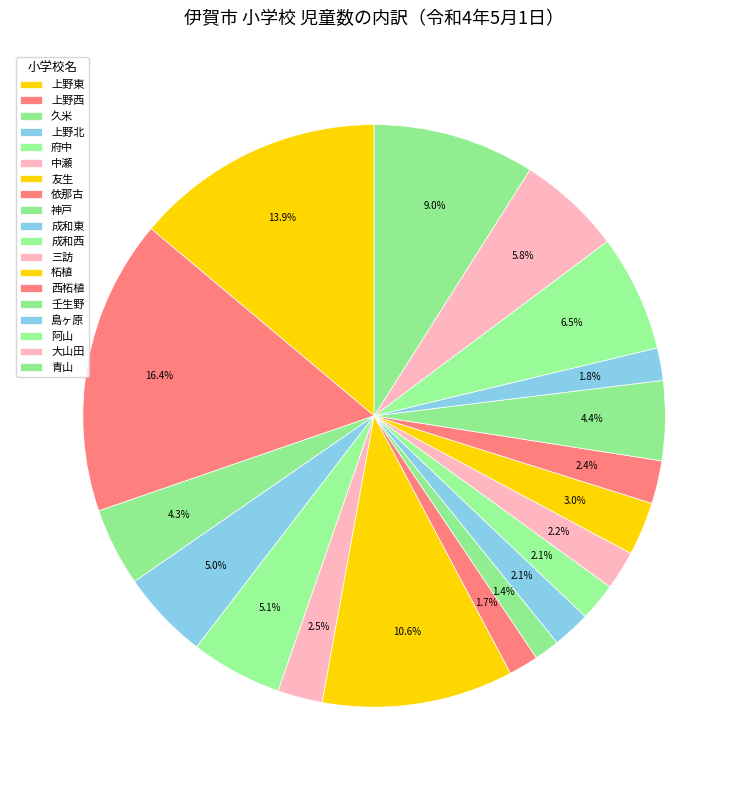

Is there any slice that represents more than half of the pie?

No